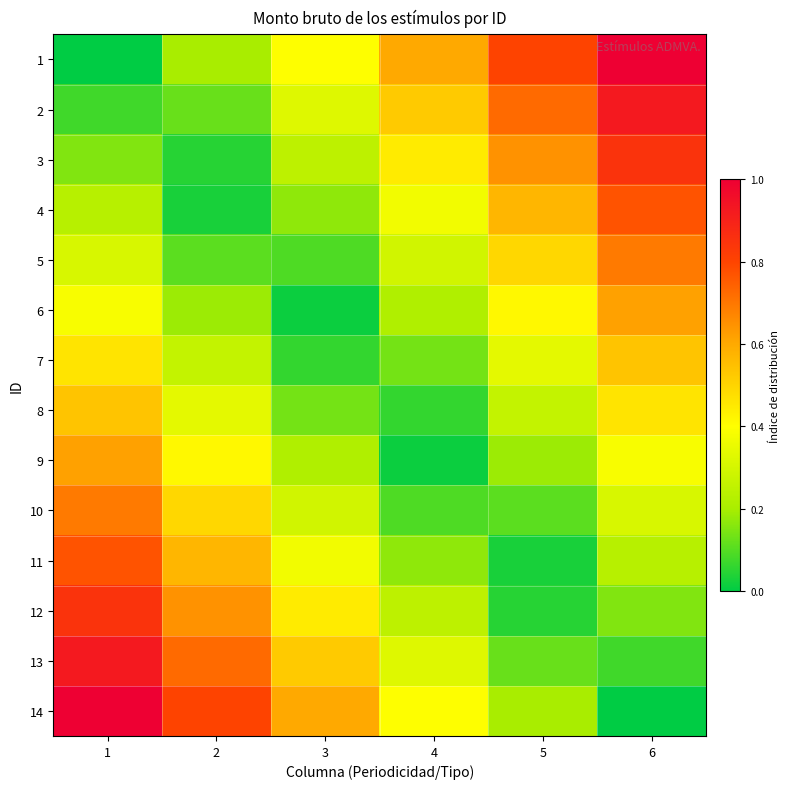

Reading left to right, list all the values displayed in this chart.

1: 1=0.0	2=0.2	3=0.4	4=0.6	5=0.8	6=1.0
2: 1=0.1	2=0.1	3=0.3	4=0.5	5=0.7	6=0.9
3: 1=0.2	2=0.0	3=0.2	4=0.4	5=0.6	6=0.8
4: 1=0.2	2=0.0	3=0.2	4=0.4	5=0.6	6=0.8
5: 1=0.3	2=0.1	3=0.1	4=0.3	5=0.5	6=0.7
6: 1=0.4	2=0.2	3=0.0	4=0.2	5=0.4	6=0.6
7: 1=0.5	2=0.3	3=0.1	4=0.1	5=0.3	6=0.5
8: 1=0.5	2=0.3	3=0.1	4=0.1	5=0.3	6=0.5
9: 1=0.6	2=0.4	3=0.2	4=0.0	5=0.2	6=0.4
10: 1=0.7	2=0.5	3=0.3	4=0.1	5=0.1	6=0.3
11: 1=0.8	2=0.6	3=0.4	4=0.2	5=0.0	6=0.2
12: 1=0.8	2=0.6	3=0.4	4=0.2	5=0.0	6=0.2
13: 1=0.9	2=0.7	3=0.5	4=0.3	5=0.1	6=0.1
14: 1=1.0	2=0.8	3=0.6	4=0.4	5=0.2	6=0.0